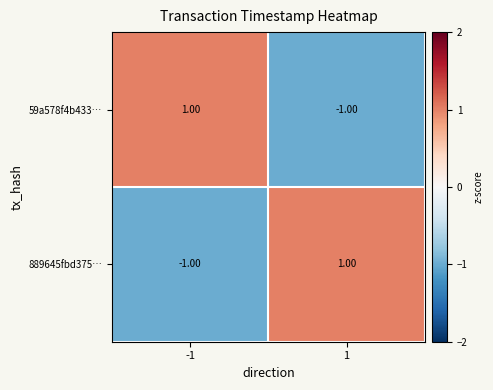

Rank the categories by 889645fbd375… value from highest to lowest.

1, -1